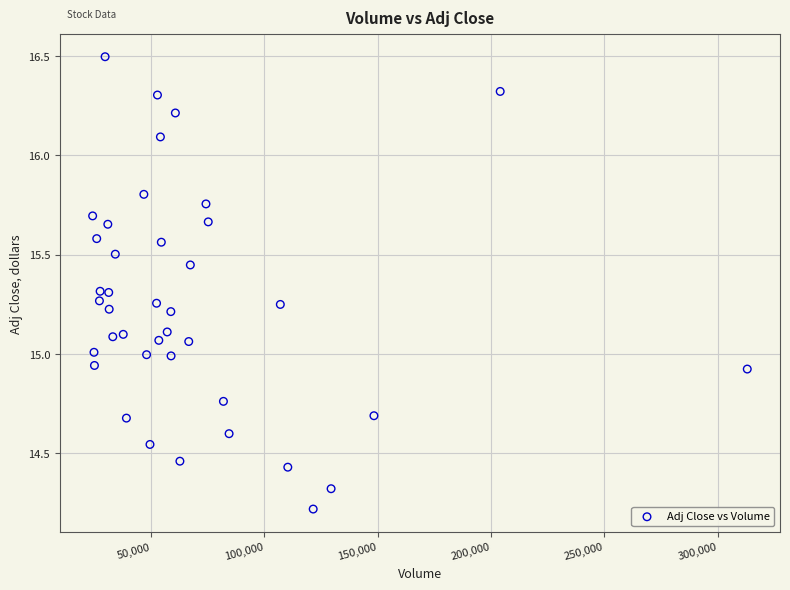

What is the range of X values (max minus min)?

288800.0